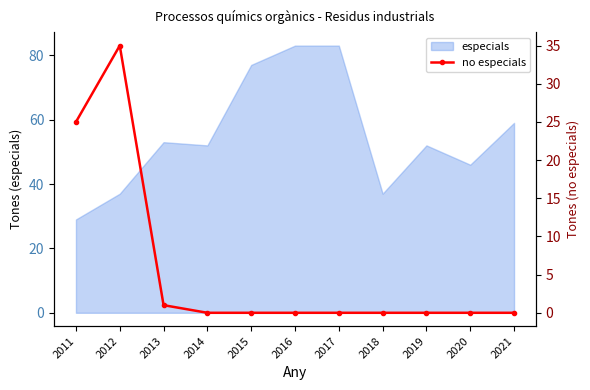

Reading left to right, what are all the values shown in this chart?

2011=25	2012=35	2013=1	2014=0	2015=0	2016=0	2017=0	2018=0	2019=0	2020=0	2021=0